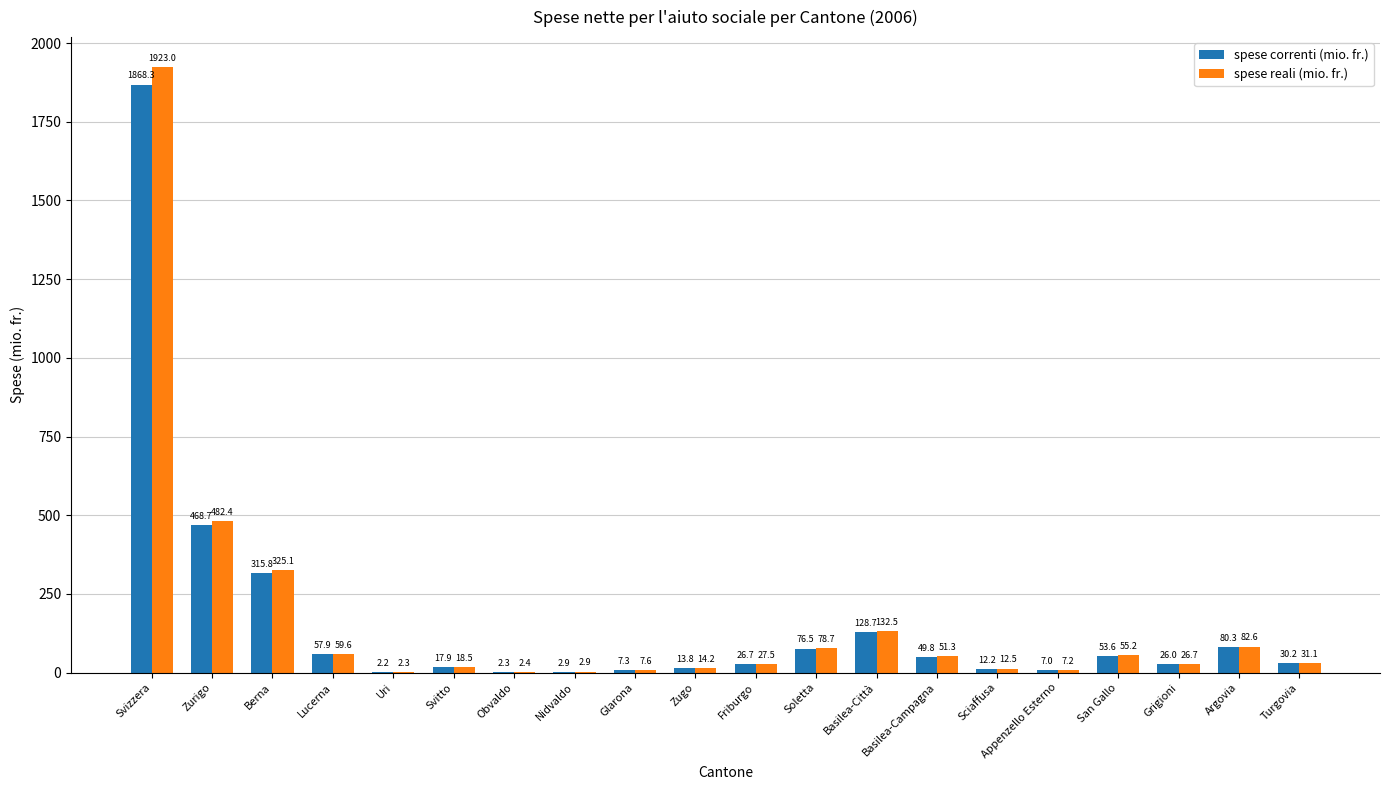

What is the sum of all spese correnti (mio. fr.) values?

3248.1